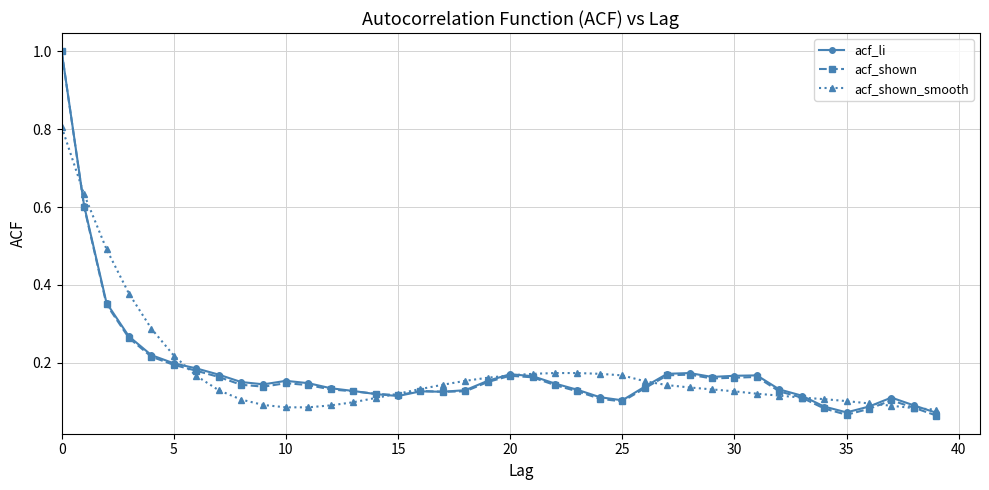

True or false: acf_shown has more than 1 points higher than both neighbors.

True